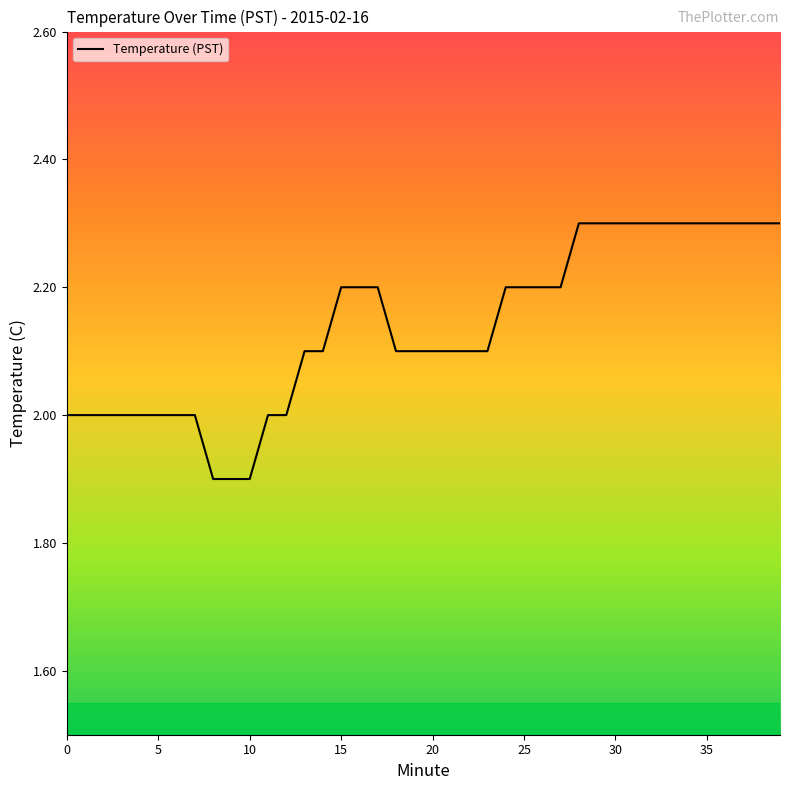

What is the greatest value displayed?

2.3